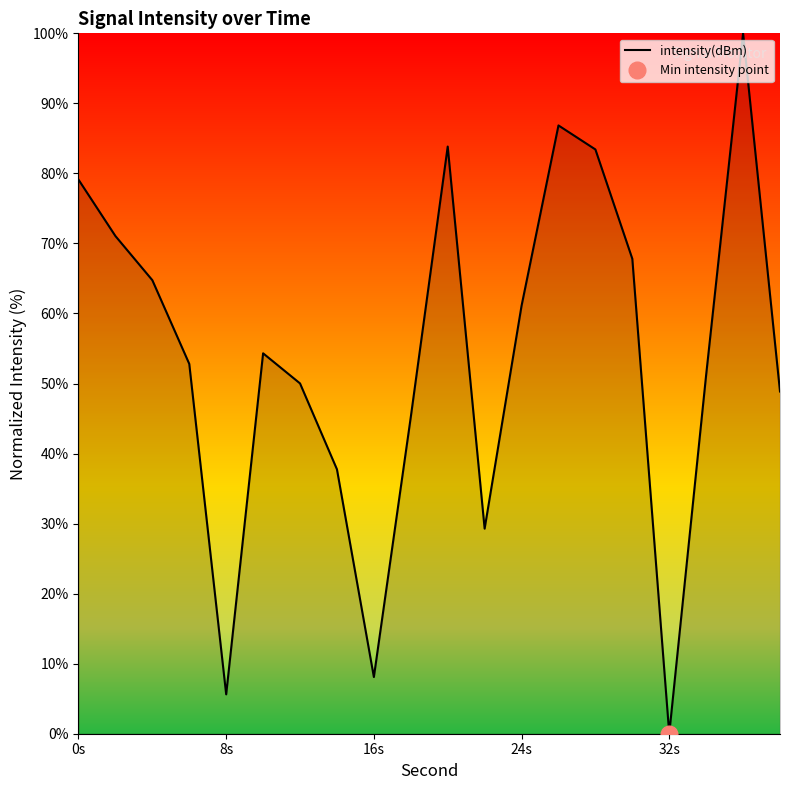

The intensity(dBm) series shows 0.0 at 32s. True or false?

True